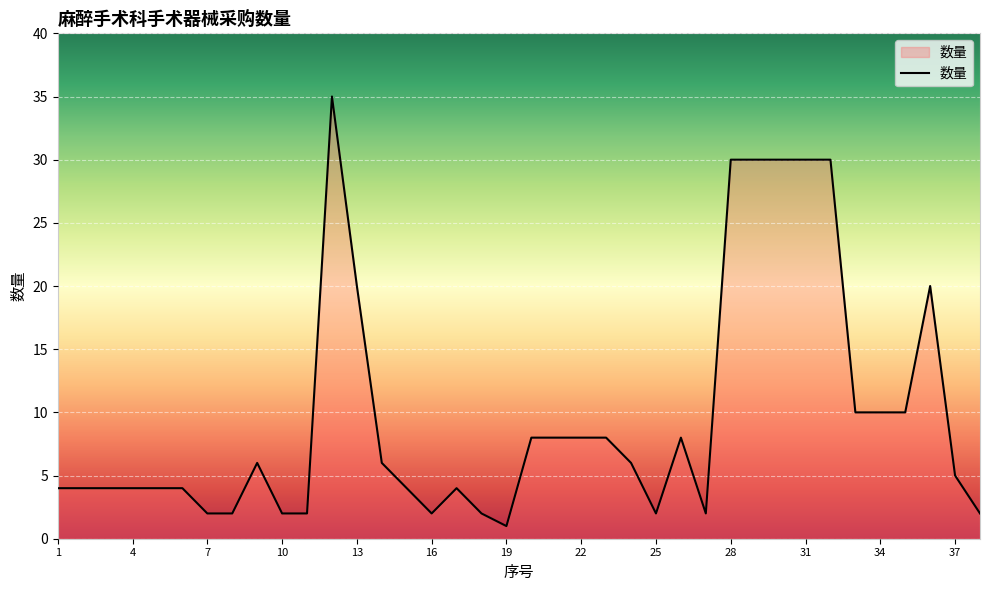

What is the minimum value shown in the chart?

1